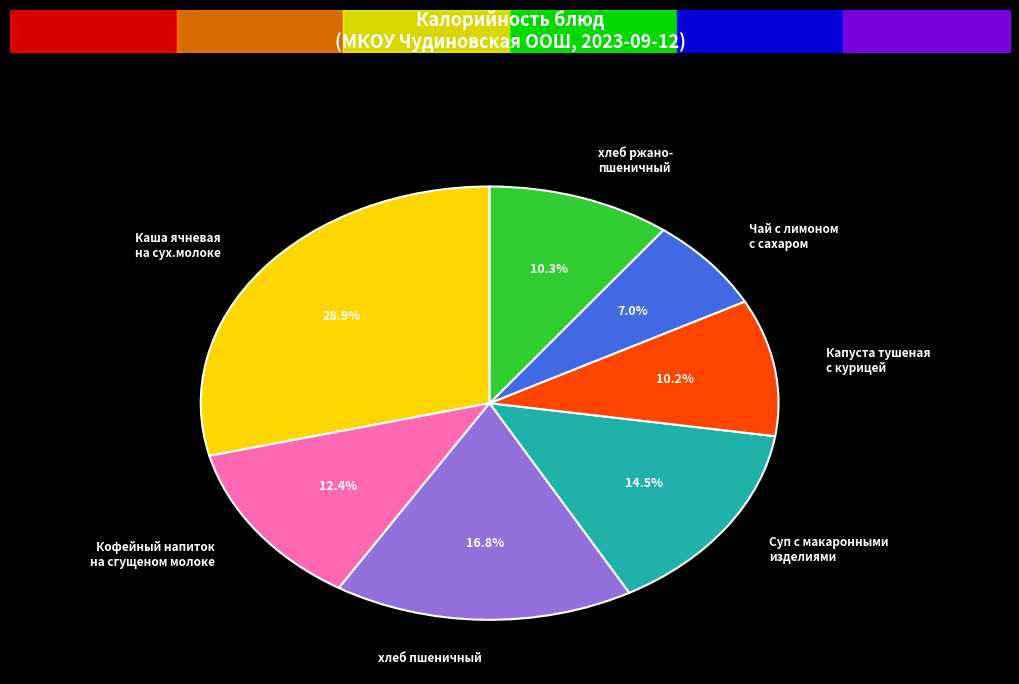

True or false: Чай с лимоном
с сахаром accounts for 17% of the total.

False